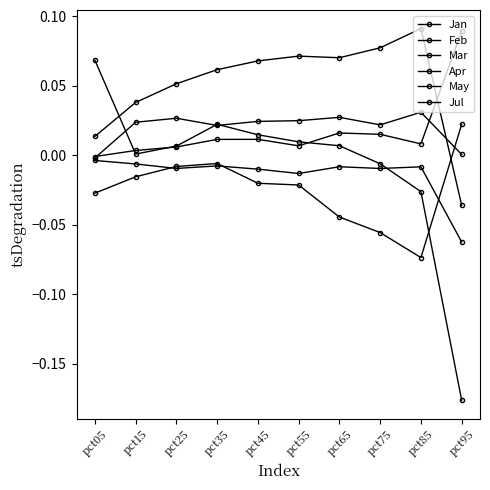

Is this an area chart (filled region under the line)?

No